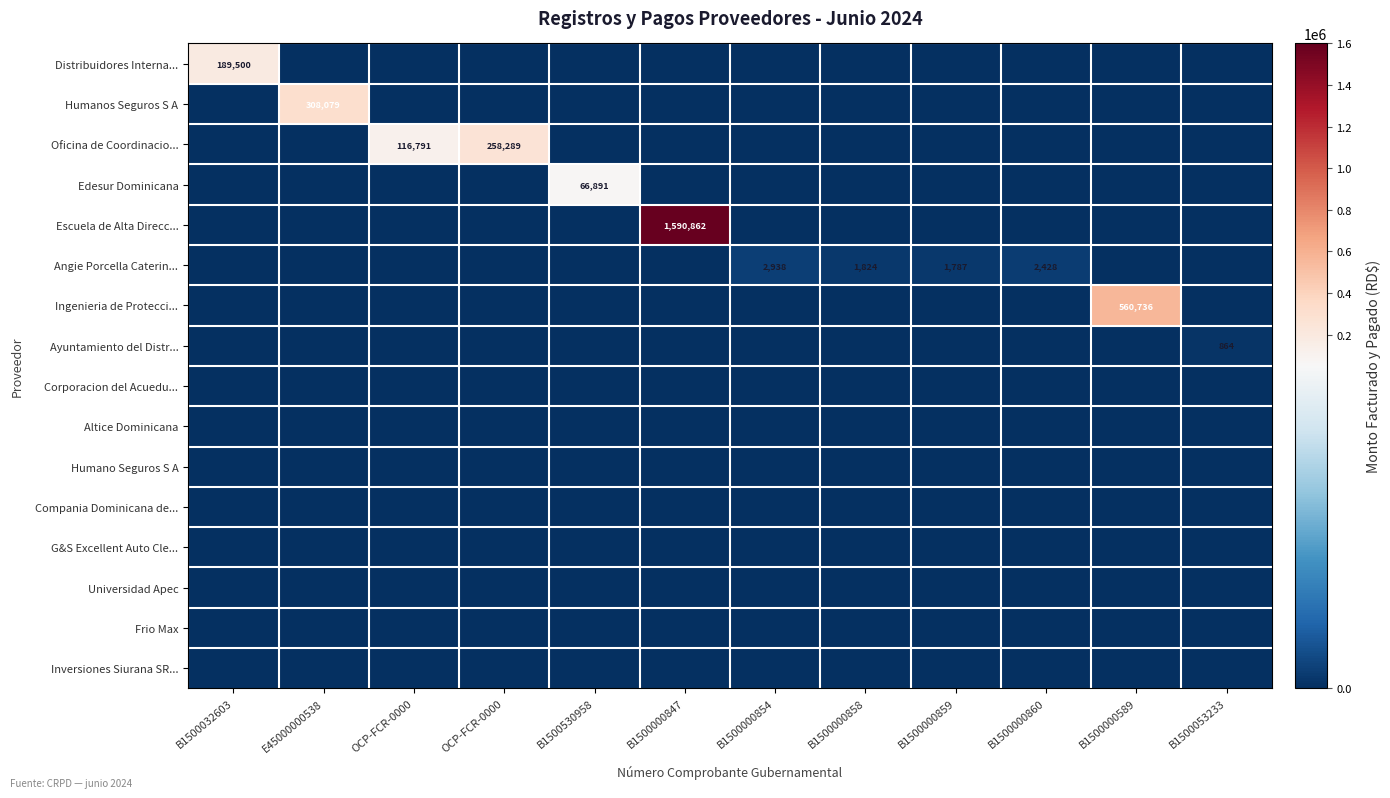

The value of Oficina de Coordinacio... at B1500000859 is 79815.7. True or false?

False